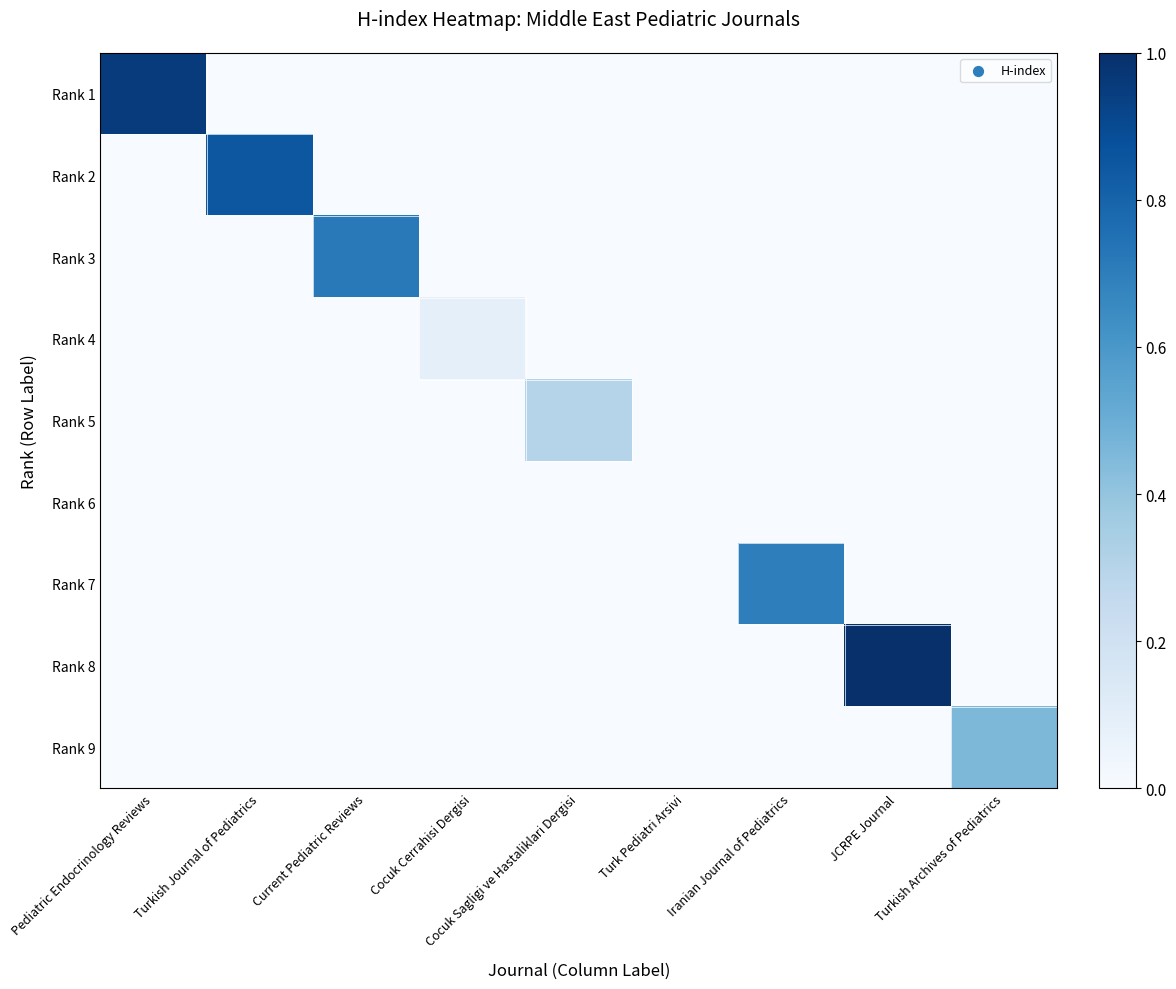

How many series are shown in this chart?

9